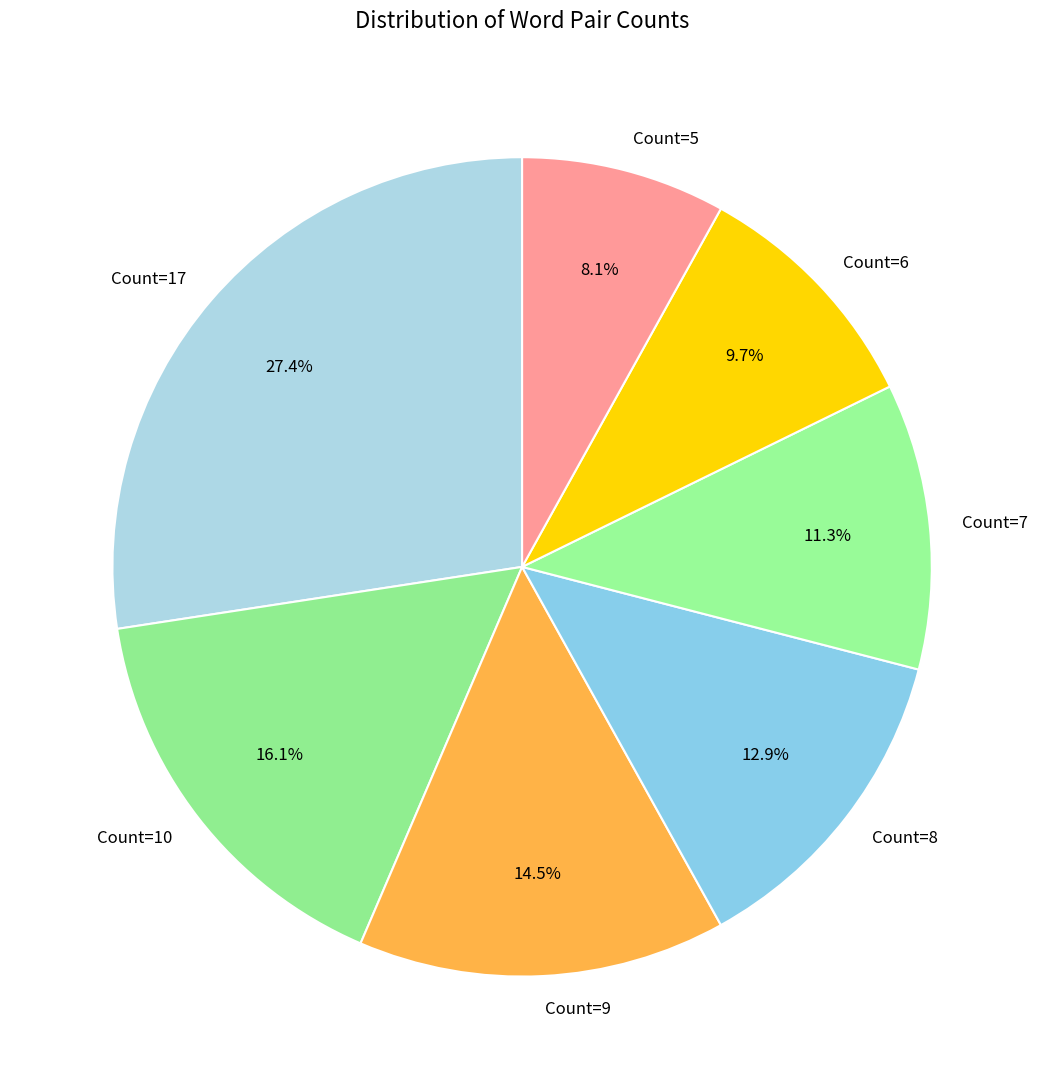

Is there a majority slice in this chart?

No